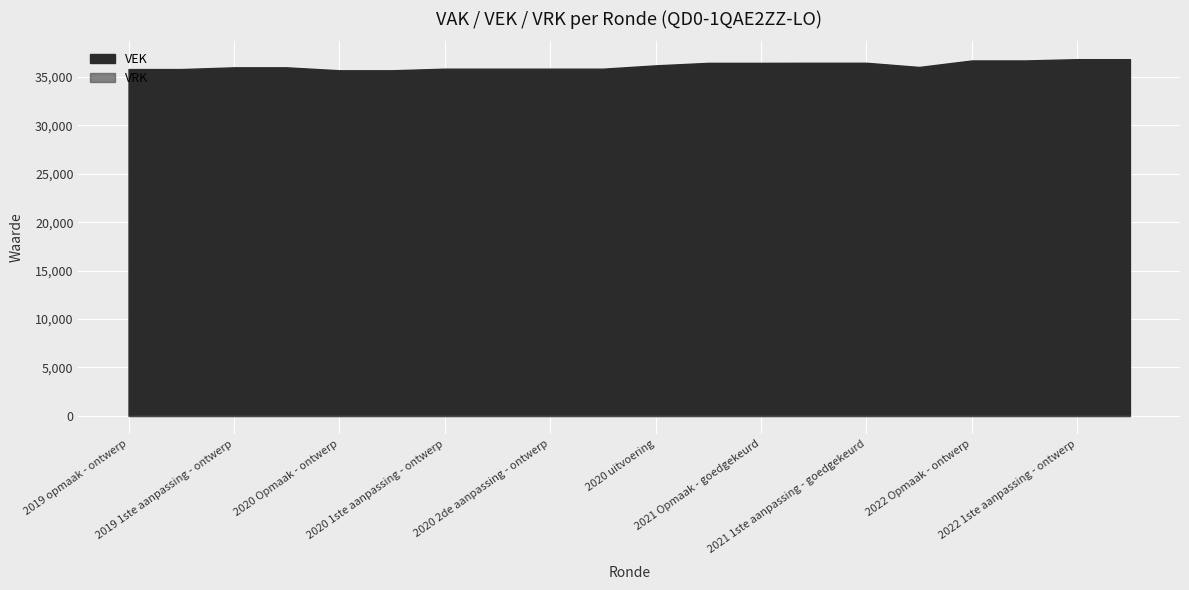

Reading right to left, transcribe all the data shown in this chart.

VEK: 36851	36851	36718	36718	36047	36480	36480	36472	36472	36213	35869	35869	35869	35869	35704	35704	36008	36008	35830	35830
VRK: 0	0	0	0	0	0	0	0	0	0	0	0	0	0	0	0	0	0	0	0